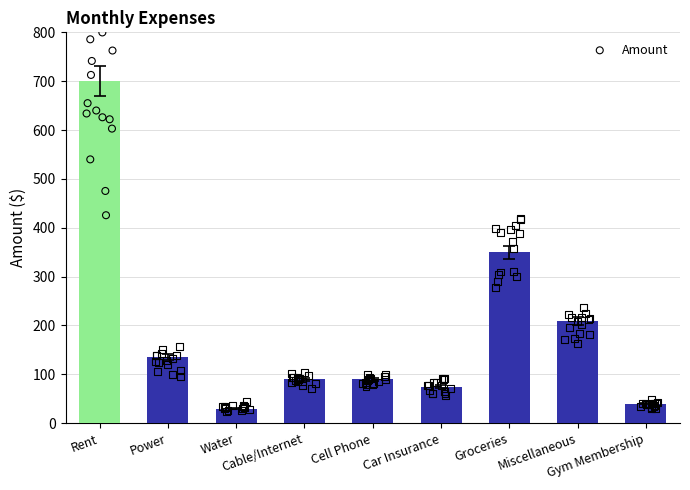

What is the change in value from Rent to Power?

-565